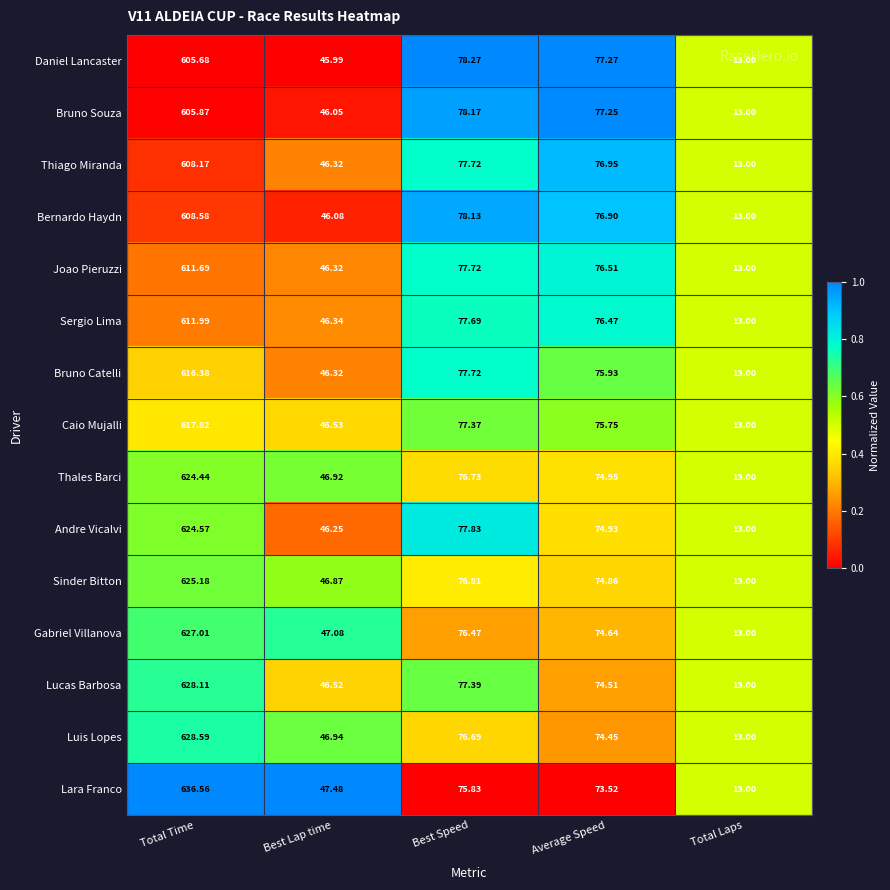

Is the value of Bernardo Haydn at Best Speed greater than the value of Sinder Bitton at Best Lap time?

Yes